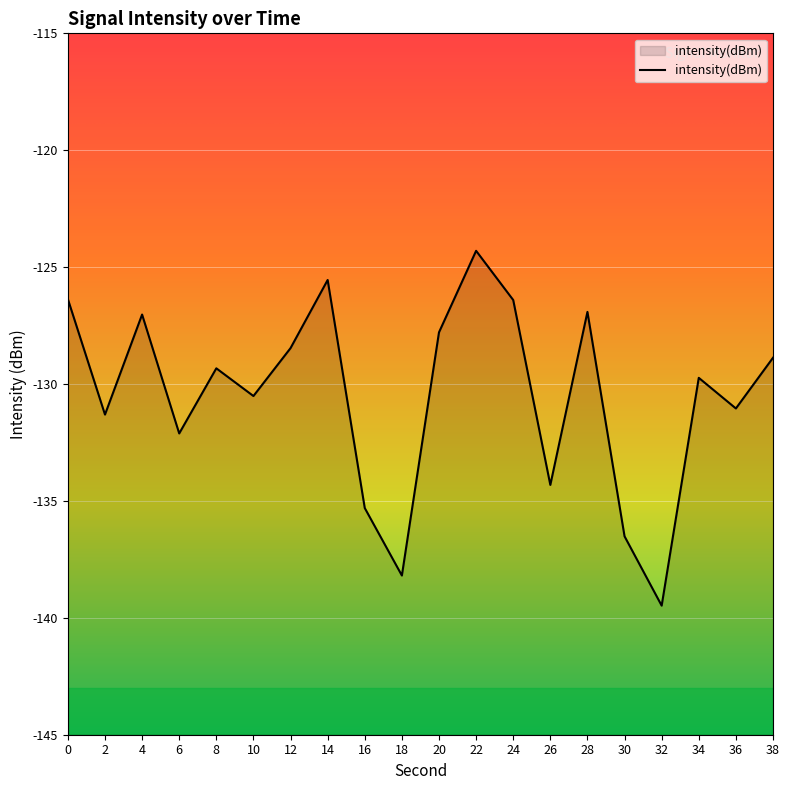

List the labels in order of value, smallest first.

32, 18, 30, 16, 26, 6, 2, 36, 10, 34, 8, 38, 12, 20, 4, 28, 24, 0, 14, 22